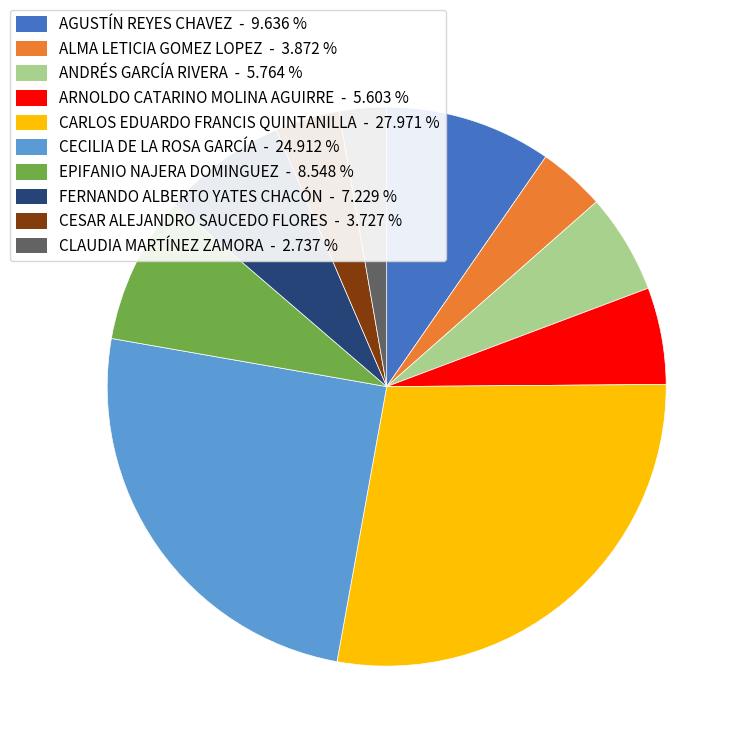

Do AGUSTÍN REYES CHAVEZ - 9.636 % and ARNOLDO CATARINO MOLINA AGUIRRE - 5.603 % together represent more than half of the pie?

No